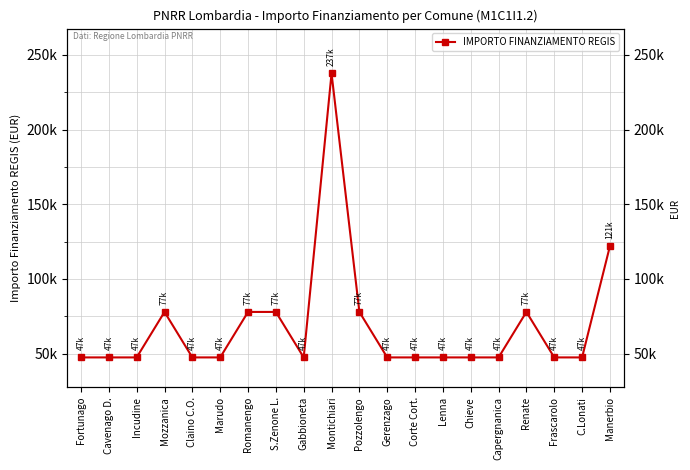

Approximately how many times larger is the value at Claino C.O. compared to Pozzolengo?

0.6